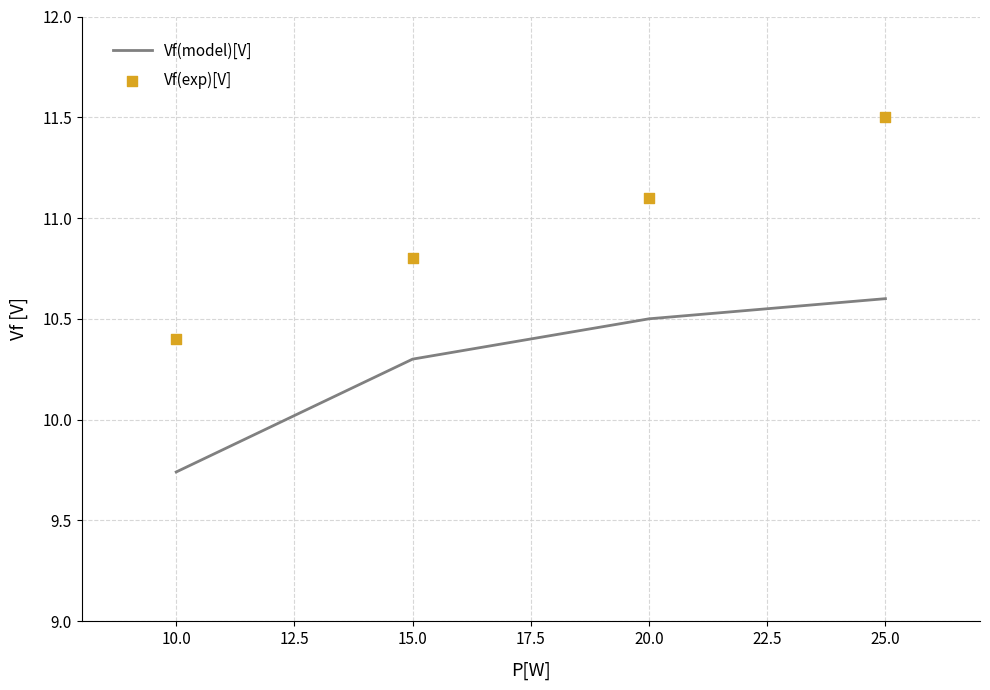

True or false: Vf(model)[V] has more than 2 points higher than both neighbors.

False